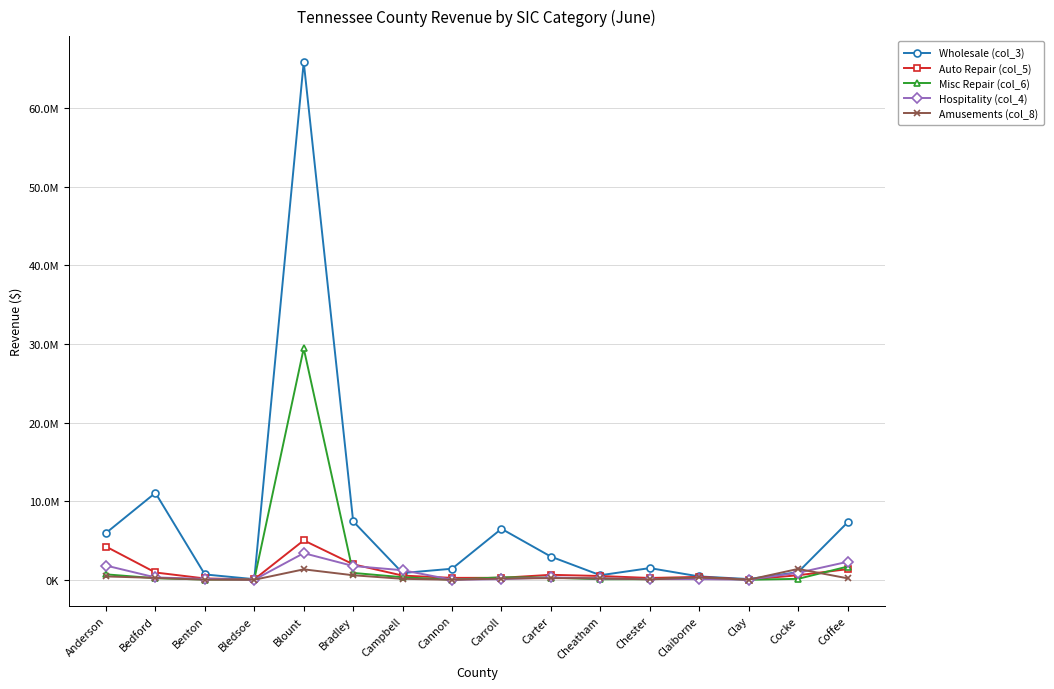

Reading left to right, extract all data points from this chart.

Wholesale (col_3): Anderson=5948622	Bedford=11054912	Benton=677602	Bledsoe=72707	Blount=65883270	Bradley=7433328	Campbell=857777	Cannon=1401800	Carroll=6484572	Carter=2943754	Cheatham=575129	Chester=1482657	Claiborne=422191	Clay=90563	Cocke=963563	Coffee=7287418
Auto Repair (col_5): Anderson=4222309	Bedford=924600	Benton=164524	Bledsoe=52703	Blount=5012439	Bradley=1968701	Campbell=528181	Cannon=241127	Carroll=245203	Carter=630055	Cheatham=476104	Chester=226595	Claiborne=366190	Clay=23520	Cocke=574201	Coffee=1346191
Misc Repair (col_6): Anderson=686413	Bedford=195187	Benton=29144	Bledsoe=39469	Blount=29447818	Bradley=869999	Campbell=320095	Cannon=4167	Carroll=313204	Carter=273588	Cheatham=64212	Chester=73654	Claiborne=241451	Clay=0	Cocke=115217	Coffee=1673181
Hospitality (col_4): Anderson=1806542	Bedford=295790	Benton=109766	Bledsoe=6970	Blount=3384095	Bradley=1749340	Campbell=1214085	Cannon=0	Carroll=79244	Carter=294881	Cheatham=161677	Chester=93428	Claiborne=78838	Clay=13848	Cocke=886195	Coffee=2282717
Amusements (col_8): Anderson=422617	Bedford=234354	Benton=13972	Bledsoe=0	Blount=1325120	Bradley=572539	Campbell=119928	Cannon=0	Carroll=156824	Carter=204493	Cheatham=187123	Chester=45880	Claiborne=289510	Clay=0	Cocke=1378223	Coffee=184988